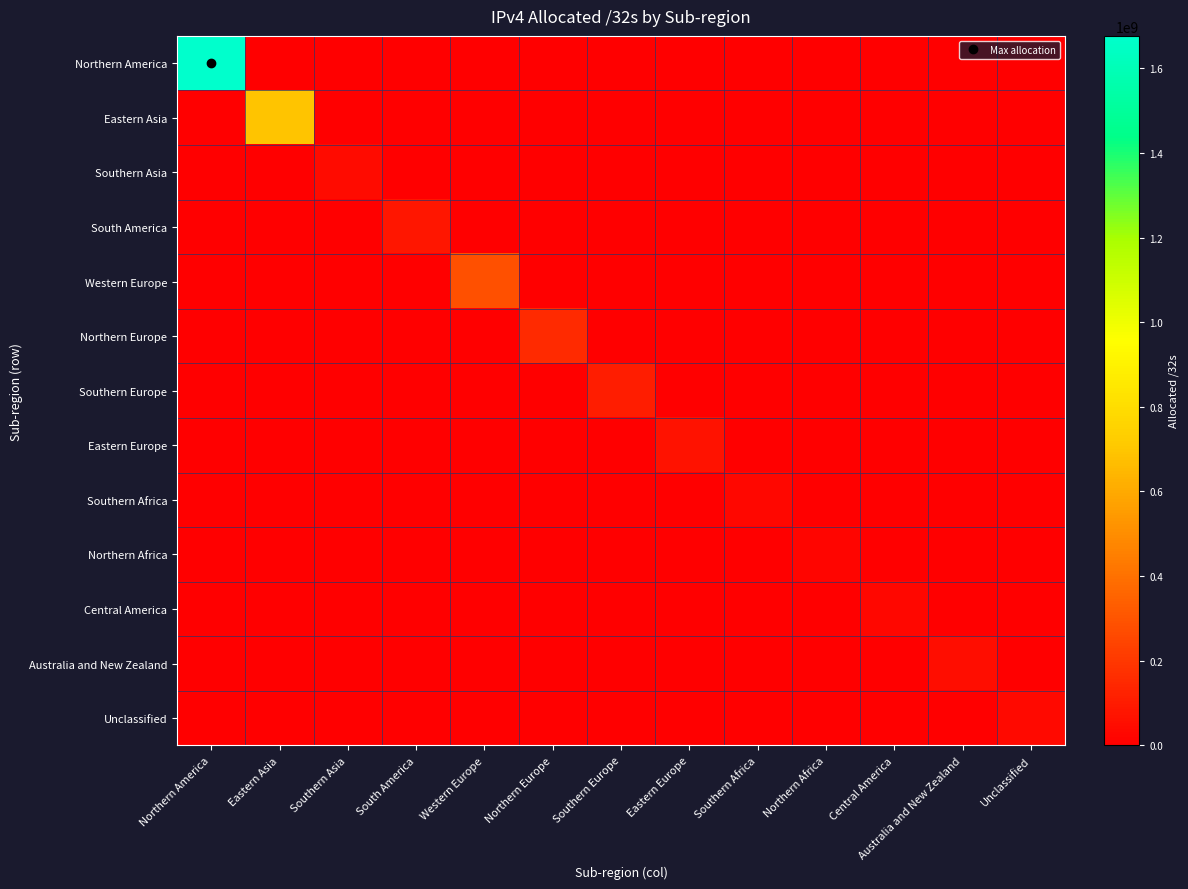

At how many categories does at least one series exceed 1639331942?

1